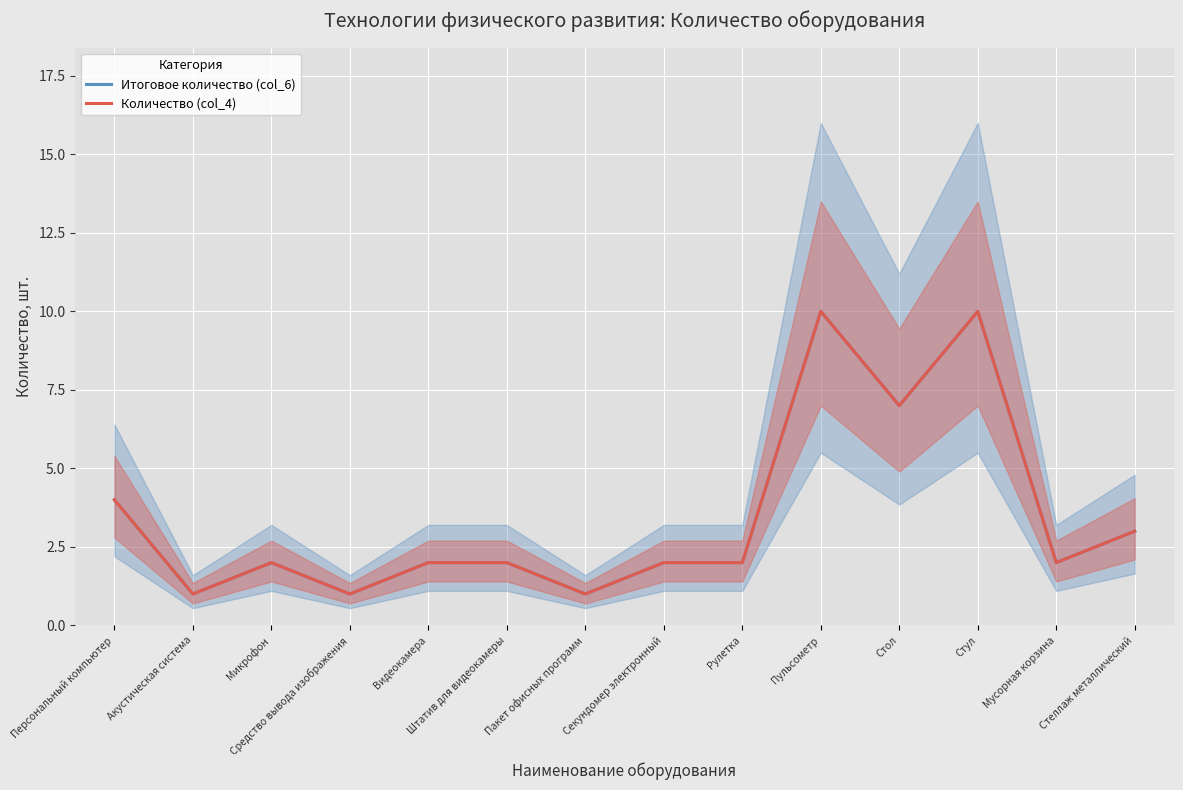

The value of Итоговое количество (col_6) at Средство вывода изображения is 0. True or false?

False